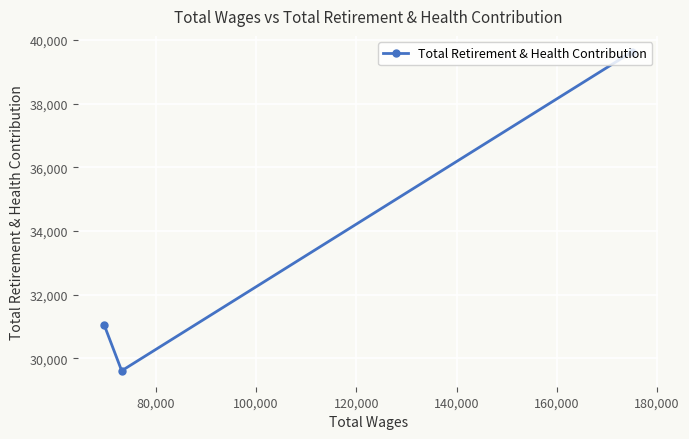

Does the chart display data point markers on the line(s)?

Yes